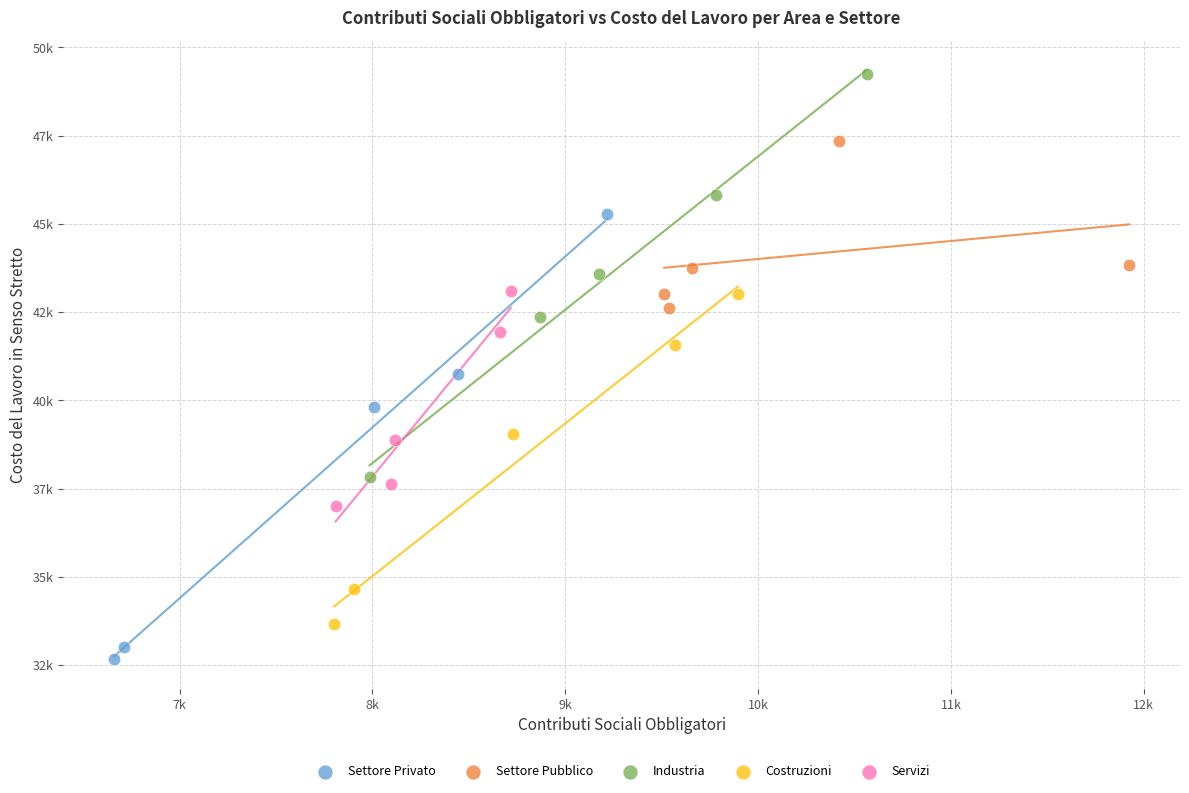

Which series contains the lowest Y value?

Settore Privato